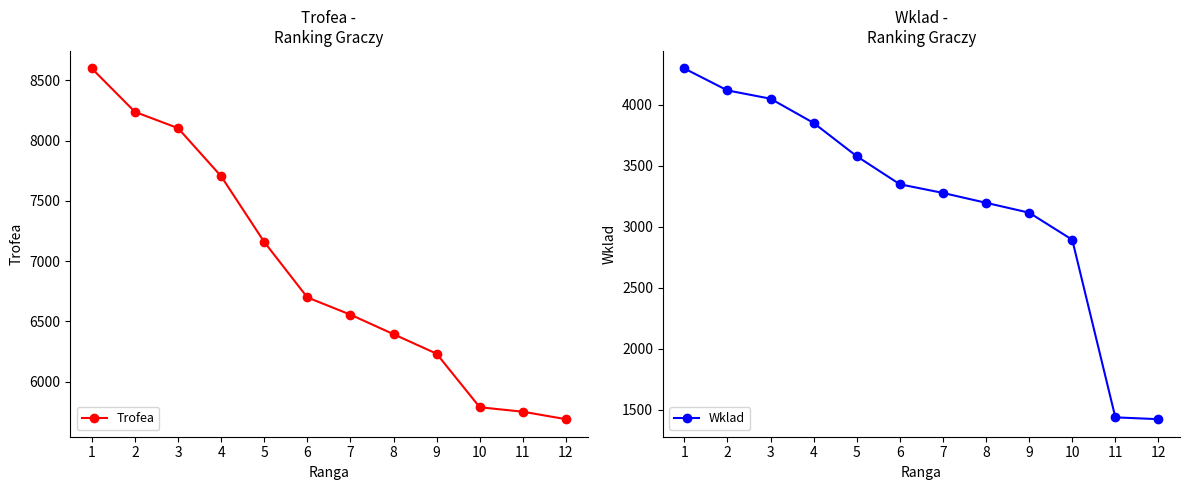

True or false: Trofea and Wklad intersect in this chart.

False